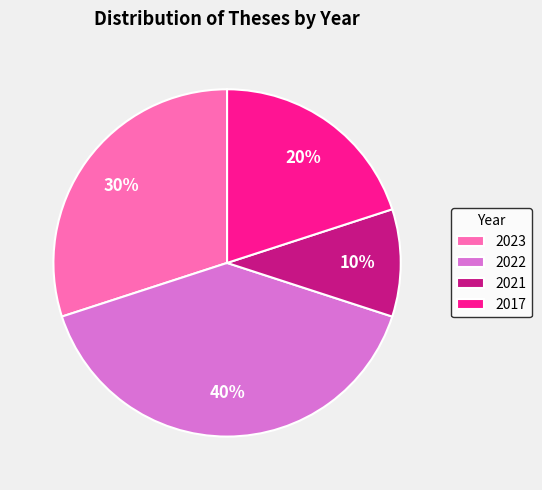

Which has a higher value, 2017 or 2023?

2023